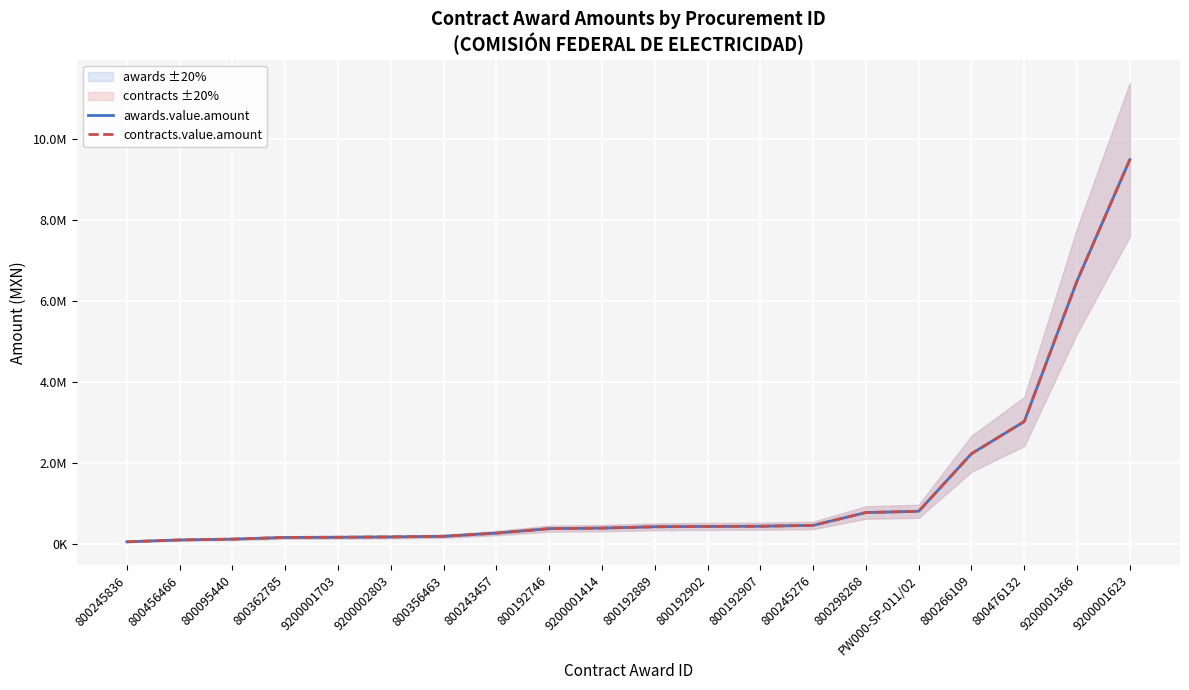

Which category has the highest value across all series?

9200001623